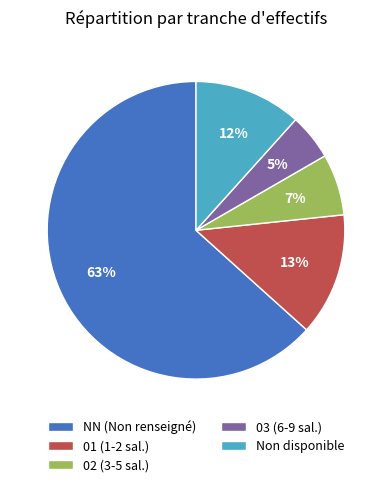

The 03 (6-9 sal.) slice represents 12% of the pie. True or false?

False